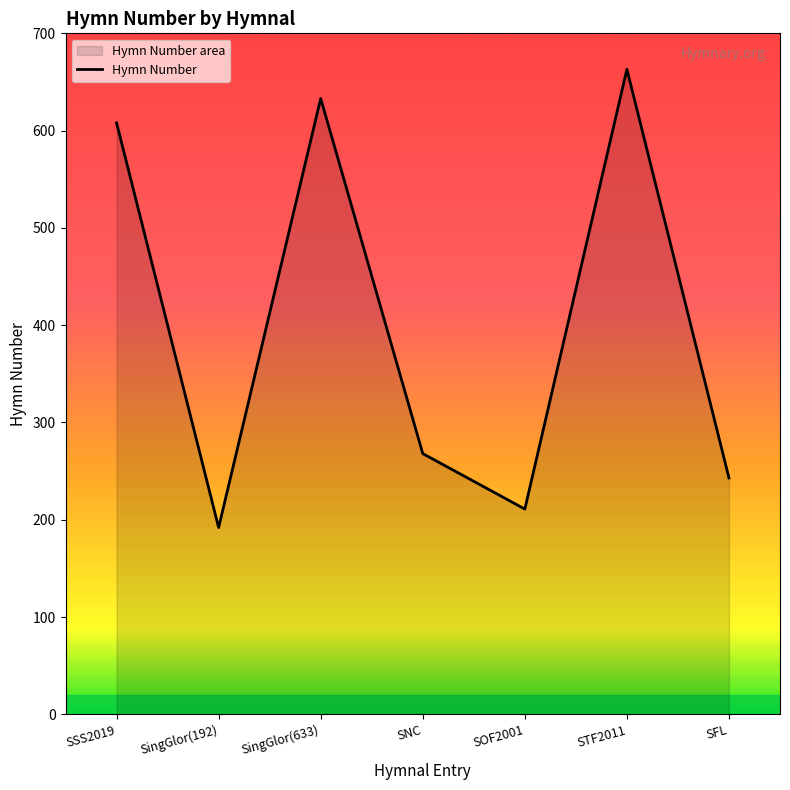

What is the difference between the values at STF2011 and SNC?

395